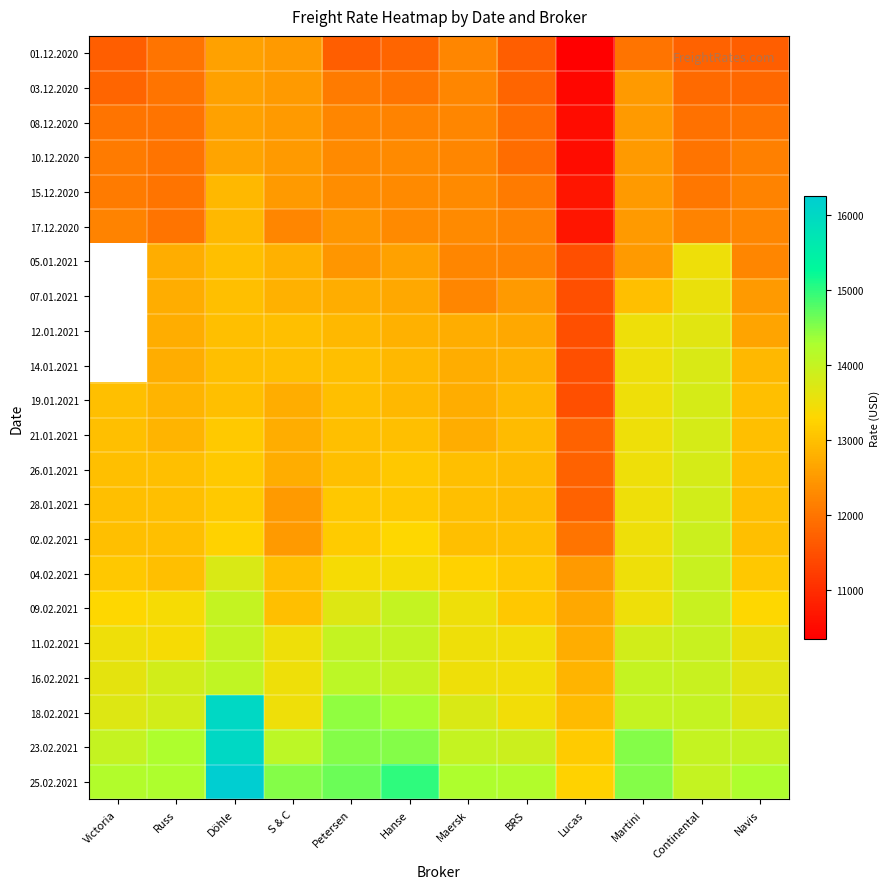

Rank the series by their average value, from highest to lowest.

05.01.2021, 07.01.2021, 12.01.2021, 14.01.2021, 25.02.2021, 23.02.2021, 18.02.2021, 16.02.2021, 11.02.2021, 09.02.2021, 04.02.2021, 02.02.2021, 26.01.2021, 28.01.2021, 21.01.2021, 19.01.2021, 17.12.2020, 15.12.2020, 10.12.2020, 08.12.2020, 03.12.2020, 01.12.2020